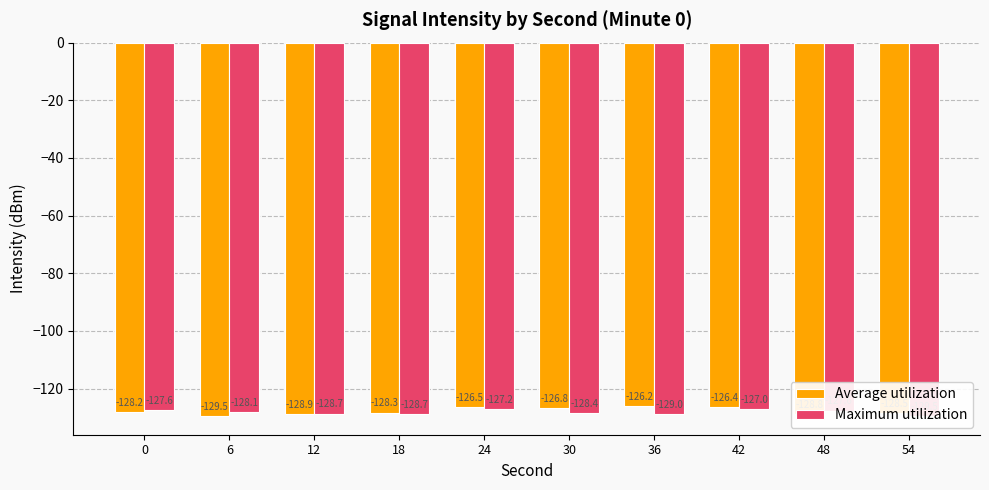

Reading left to right, extract all data points from this chart.

Average utilization: 0=-128.2	6=-129.5	12=-128.9	18=-128.3	24=-126.5	30=-126.8	36=-126.2	42=-126.4	48=-128.8	54=-128.5
Maximum utilization: 0=-127.6	6=-128.1	12=-128.7	18=-128.7	24=-127.2	30=-128.4	36=-129.0	42=-127.0	48=-127.6	54=-129.5